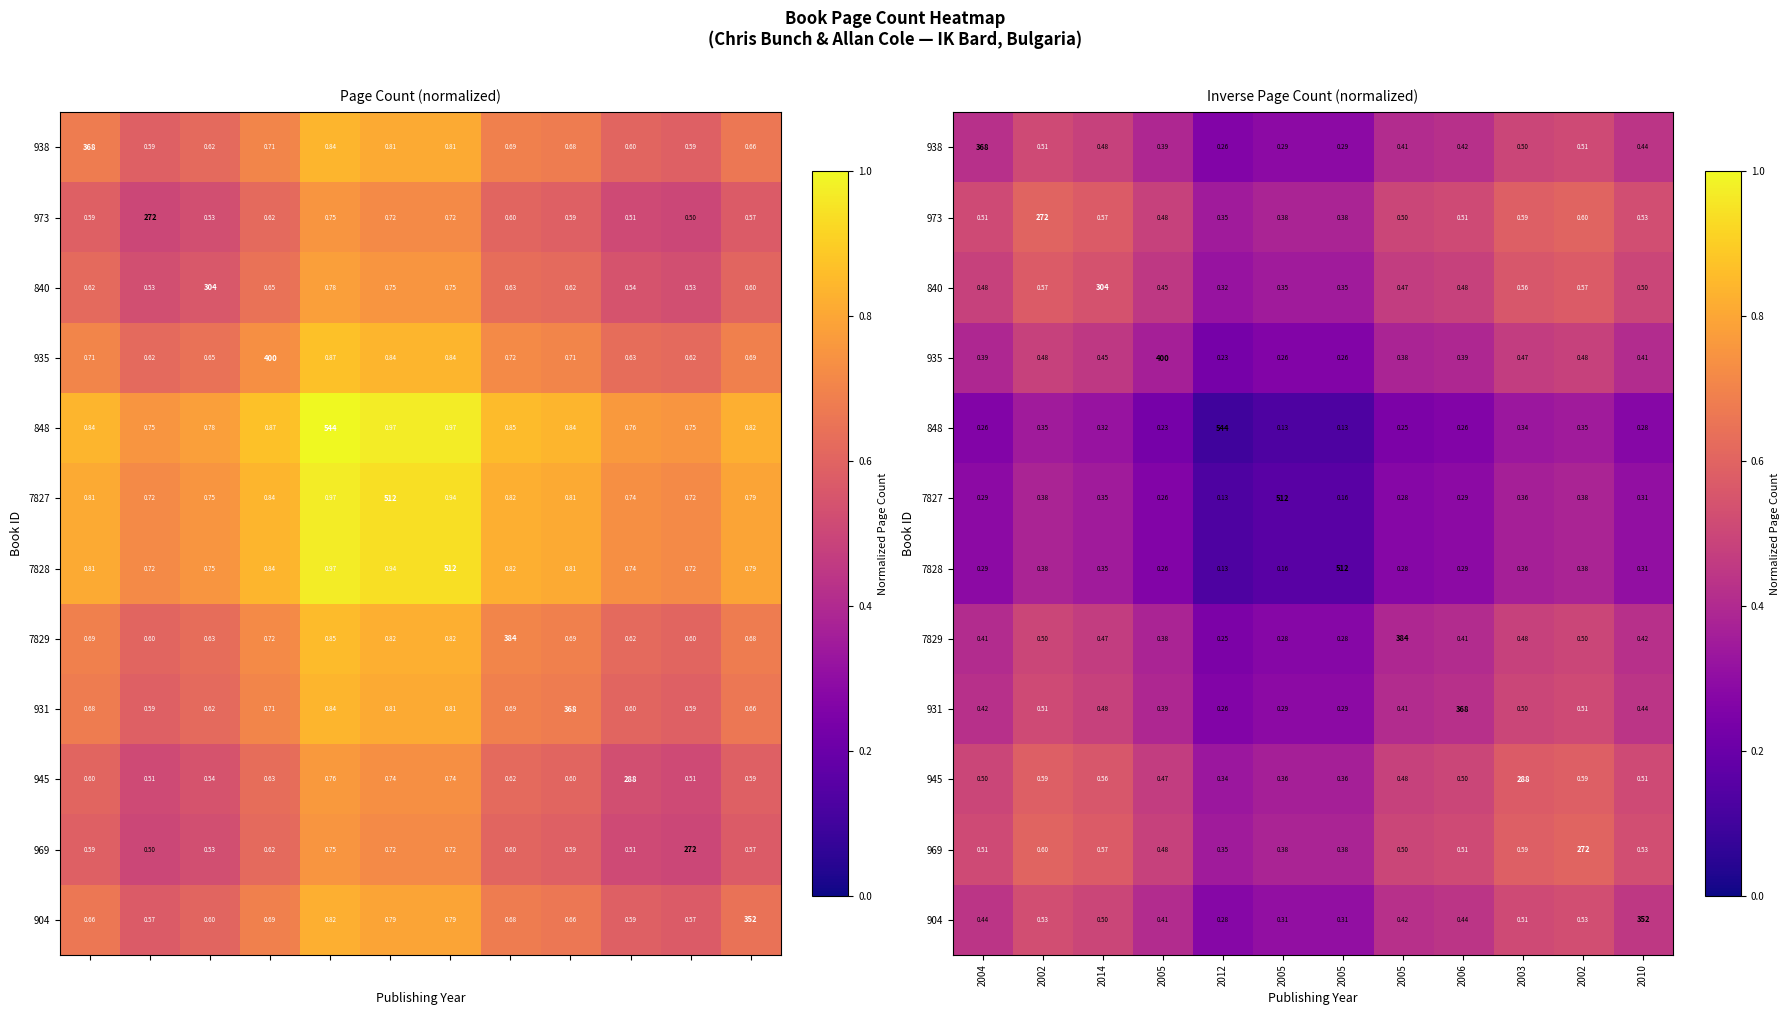

What is the sum of the 931 values at 2014 and 2005?

0.9